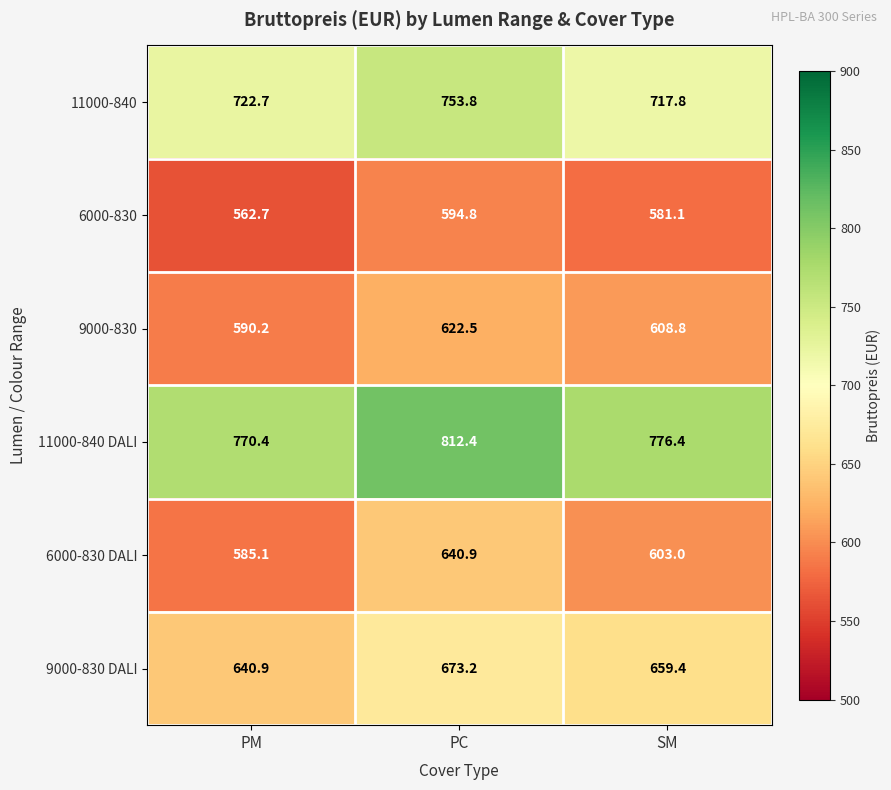

At which label is 6000-830 closest to 578?

SM